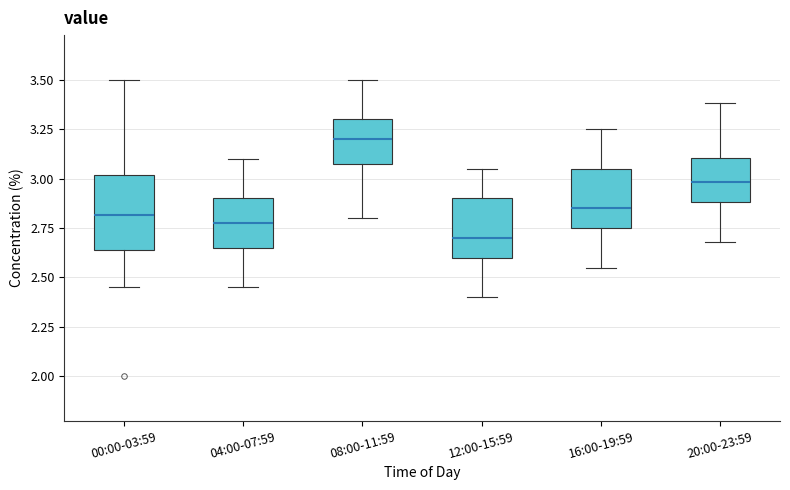

Comparing the boxes themselves (not the whiskers), which one is the tallest?

00:00-03:59